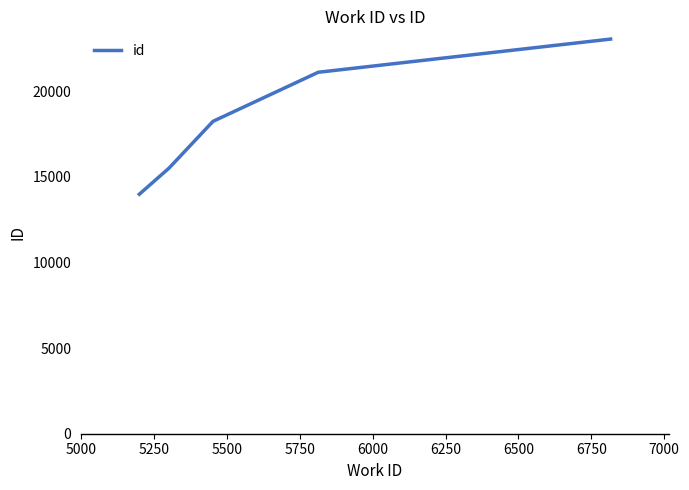

What is the difference between the maximum and minimum values?

9062